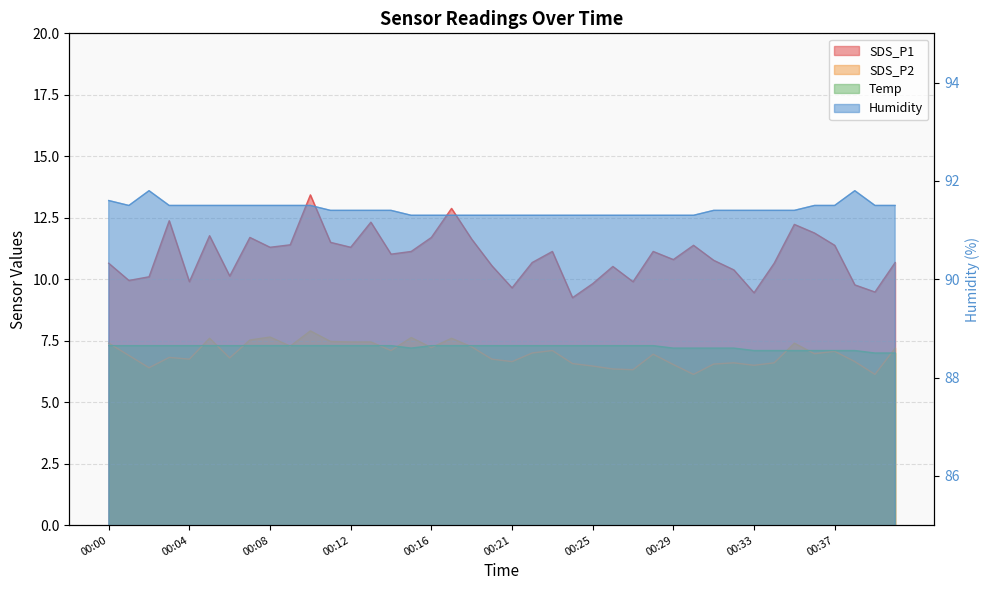

What is the sum of the Humidity values at 00:29 and 00:17?

182.6